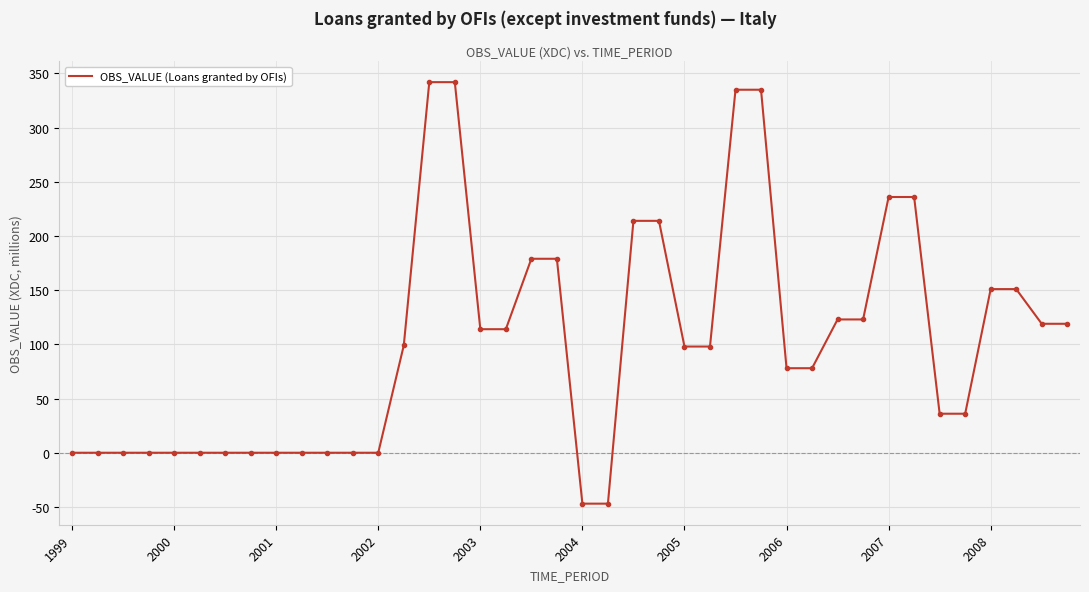

Does the chart have visible grid lines?

Yes